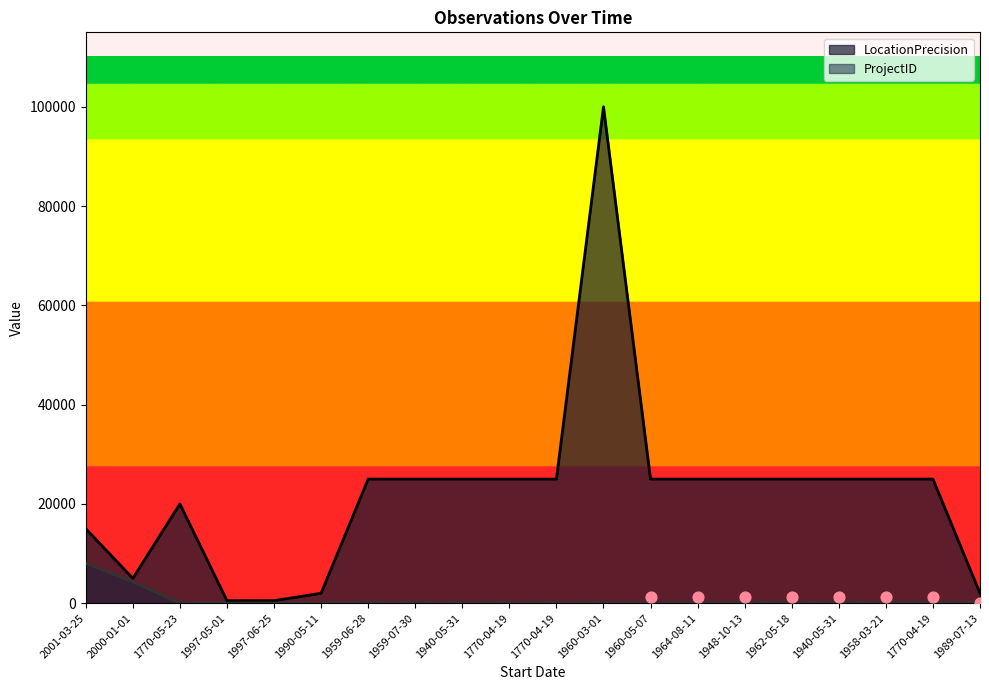

At how many categories does at least one series exceed 93877?

1